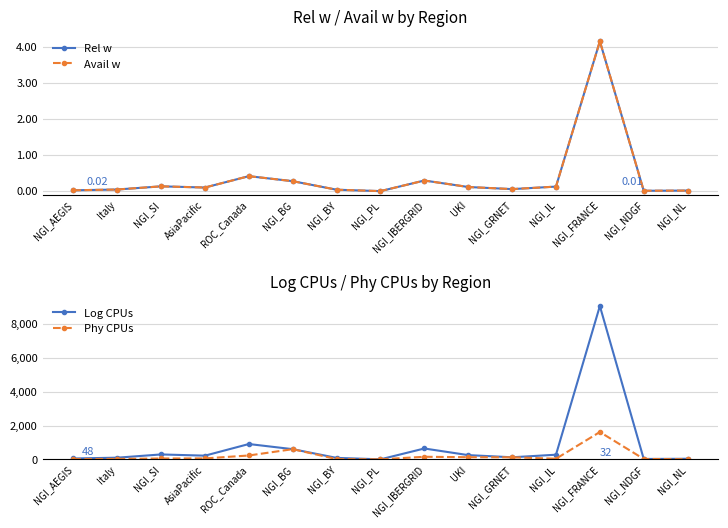

At which category does the chart reach its minimum across all series?

NGI_PL